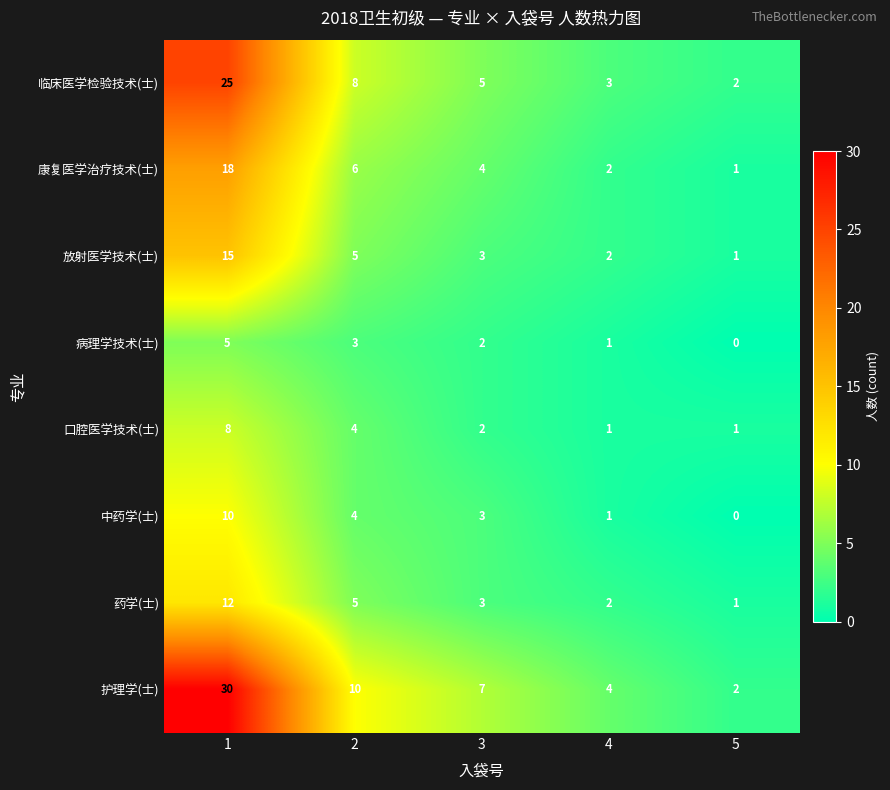

Which series has the largest range (max minus min)?

护理学(士)